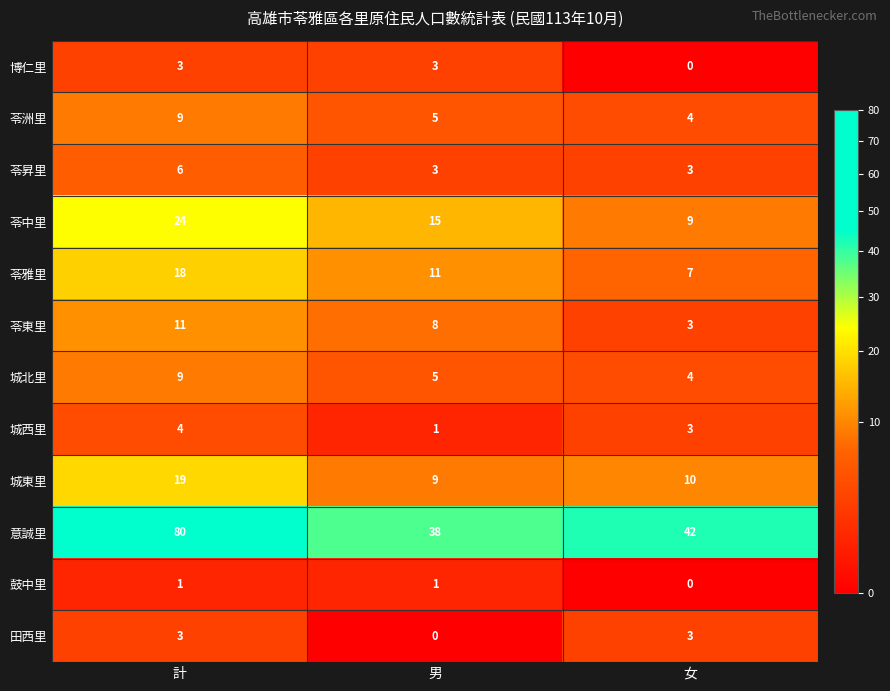

What is the total value across all series at 女?

88